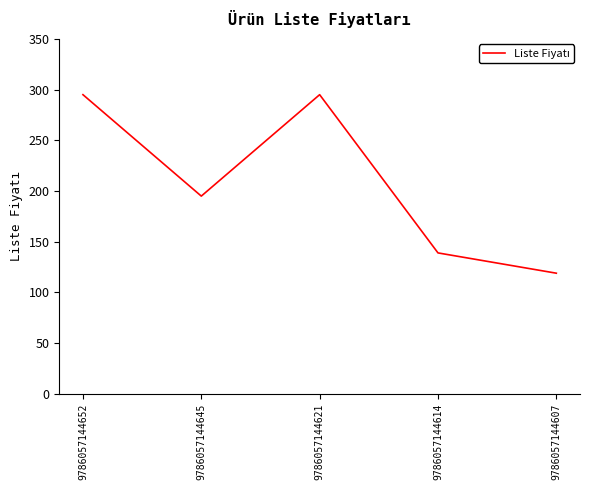

How many interior local peaks (higher than both neighbors) does the data have?

1